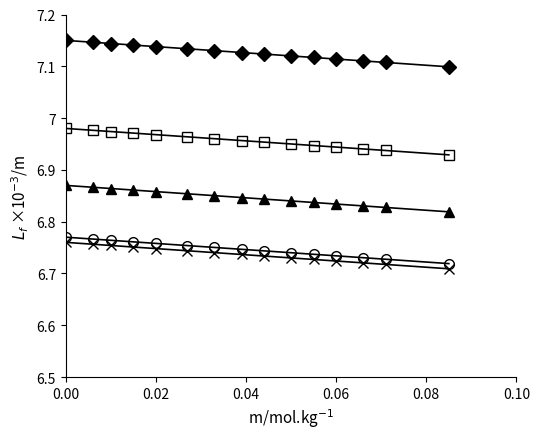

What is the label of the 5th point from the left?

0.02